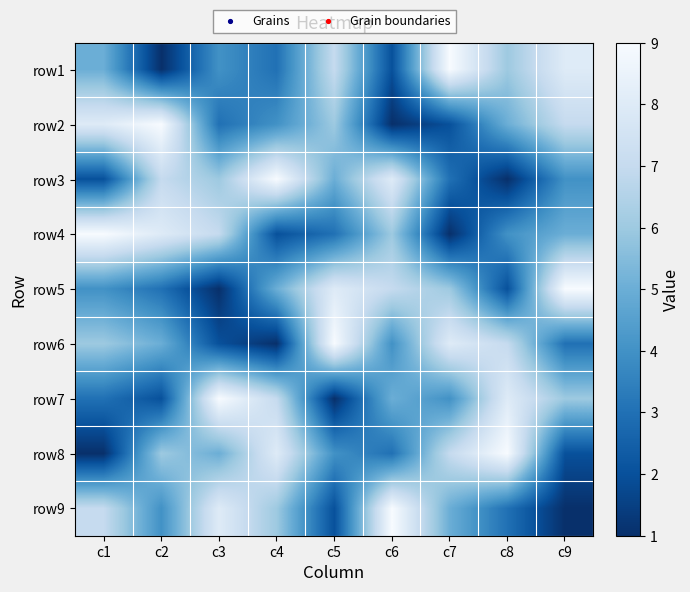

At which category is the sum across all series the highest?

c1